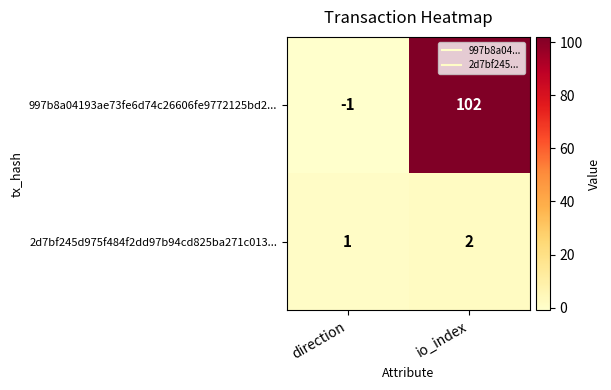

The 2d7bf245d975f484f2dd97b94cd825ba271c013... series shows 2 at io_index. True or false?

True